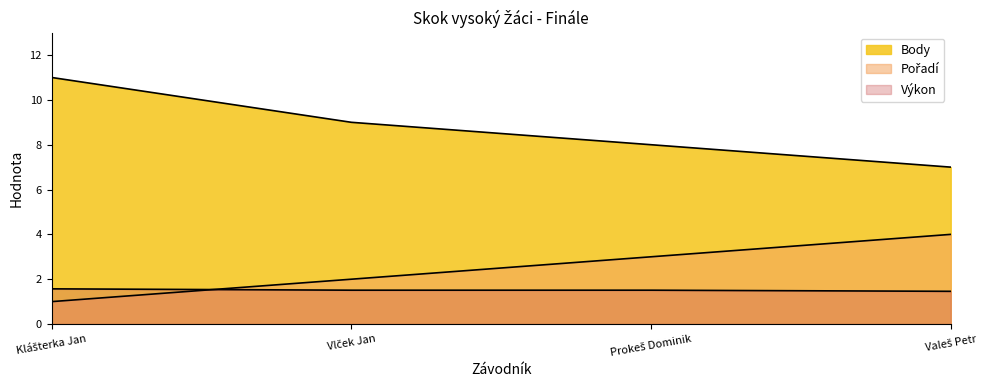

What is the label of the 2nd point from the left?

Vlček Jan